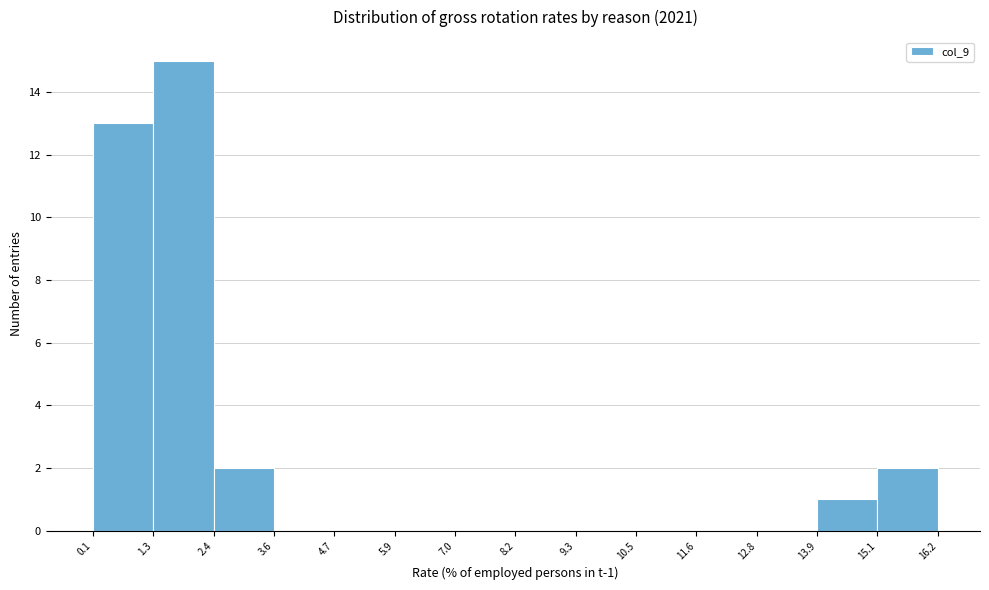

Over which range of the x-axis is the bar tallest?

1.3 to 2.4